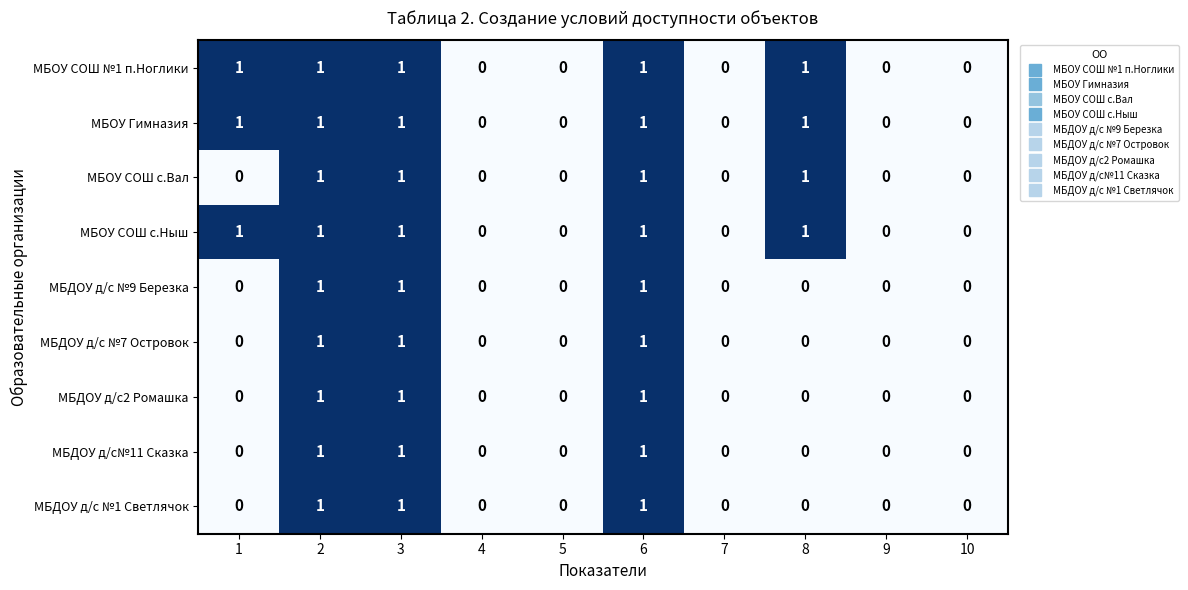

Count the МБОУ СОШ №1 п.Ноглики values in the range 0 to 1.

10